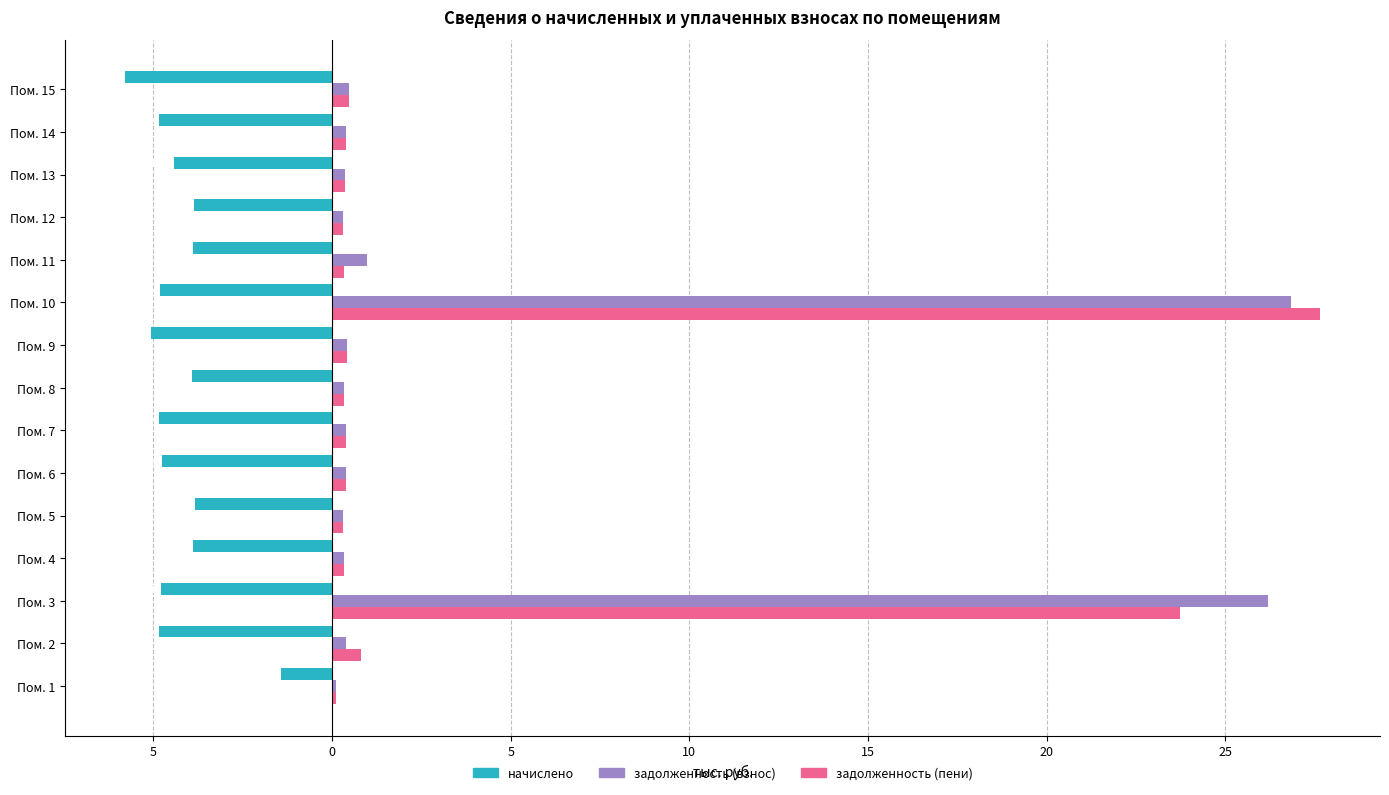

What is the maximum value shown in the chart?

27.7